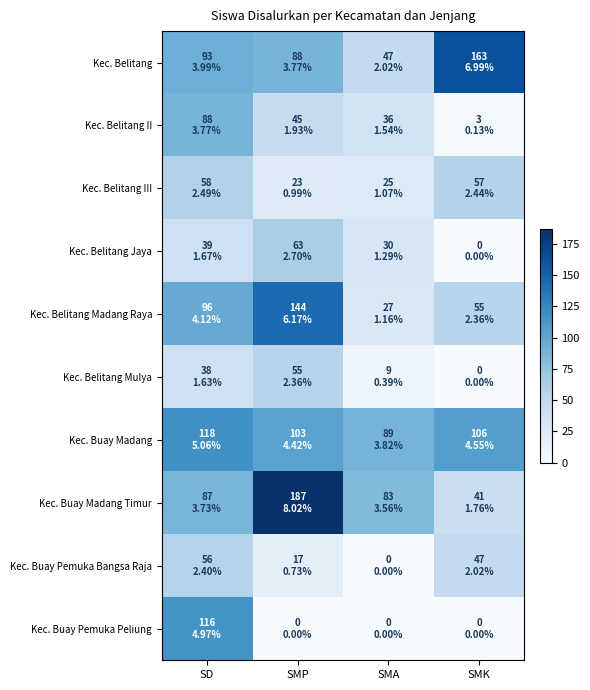

Which series has the largest total across all categories?

Kec. Buay Madang